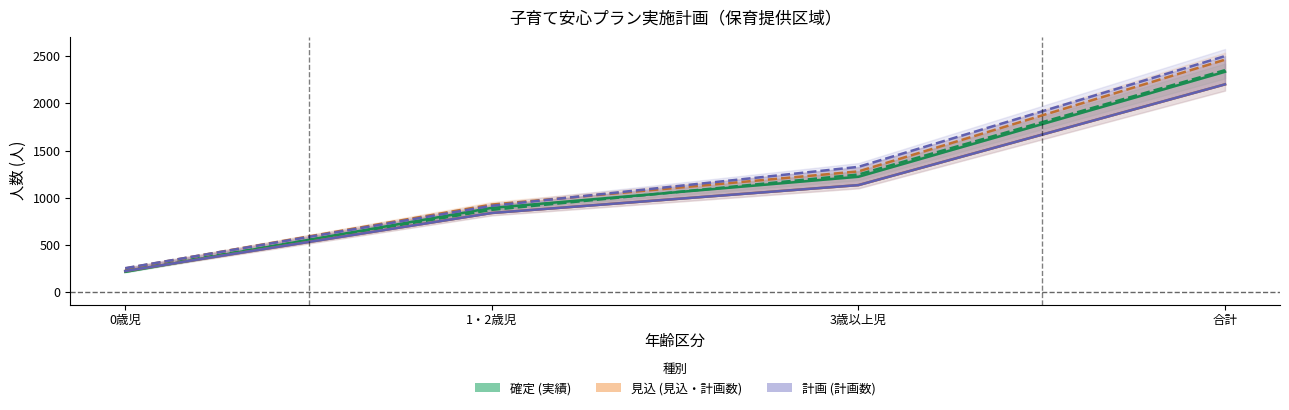

Which category has the highest value in the 利用定員数_計画 series?

合計